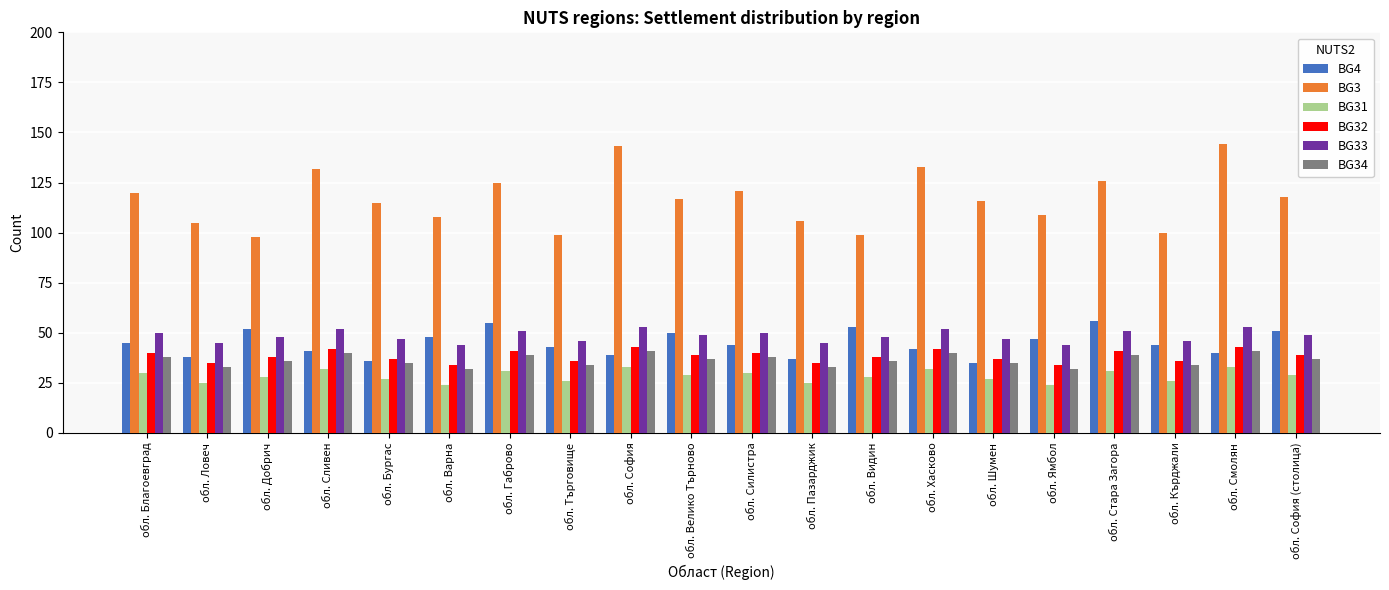

What is the total value across all series at обл. Силистра?

323